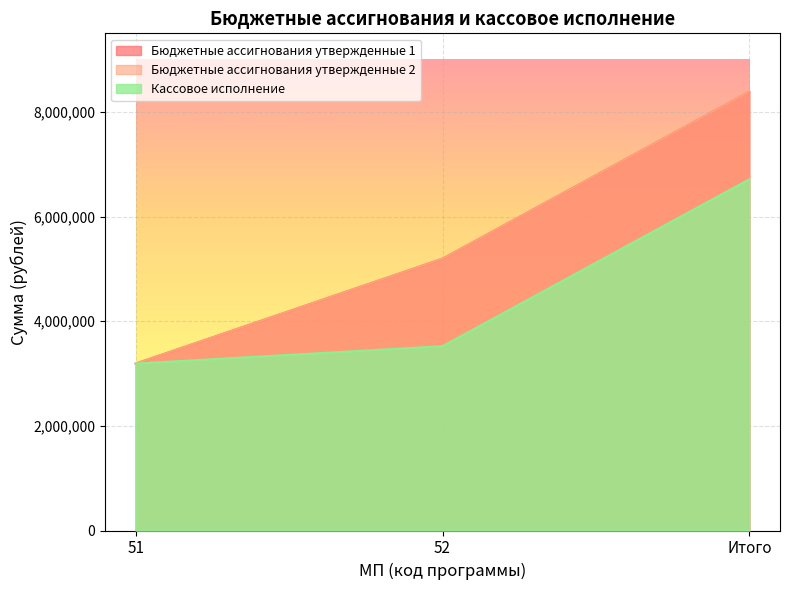

How many data points does each series have?

3